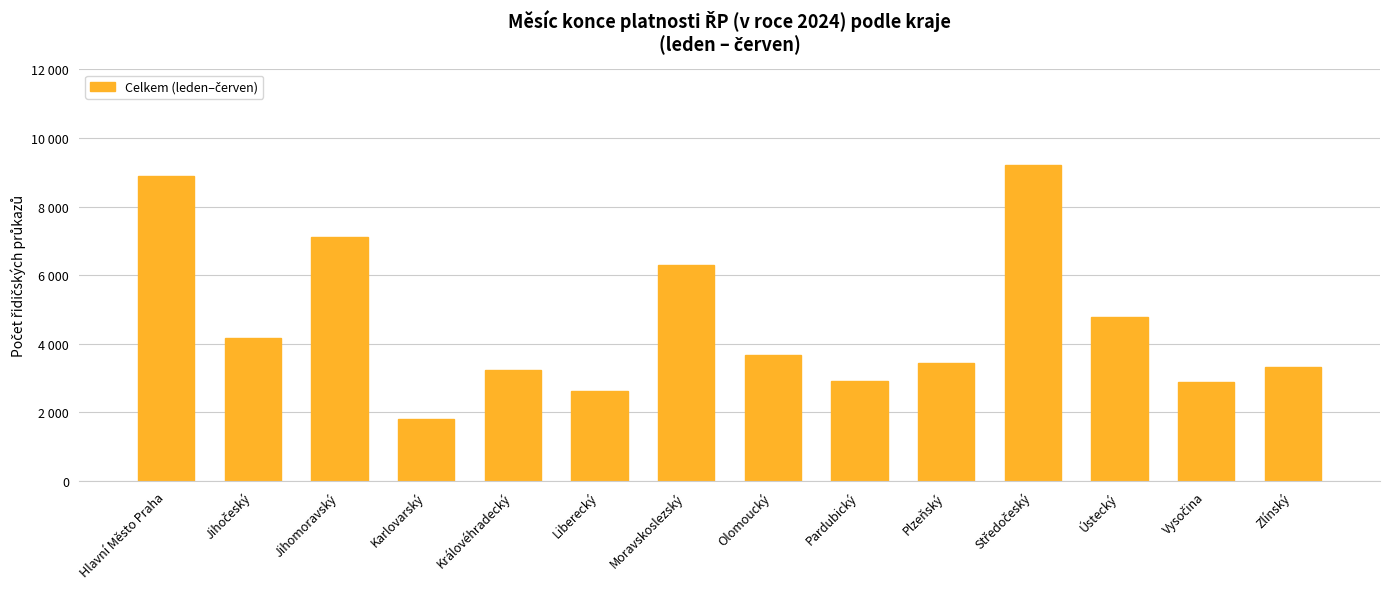

What is the difference between the maximum and second lowest values?

6578